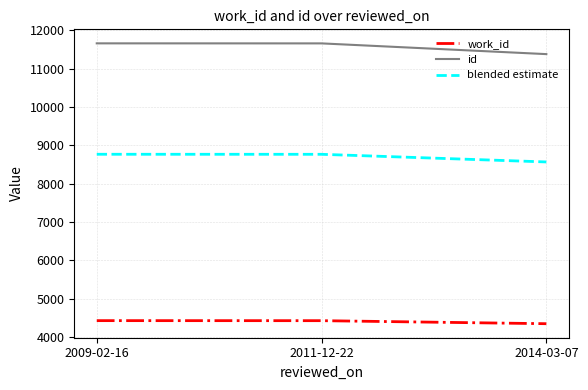

What is the lowest value of the blended estimate series?

8563.4